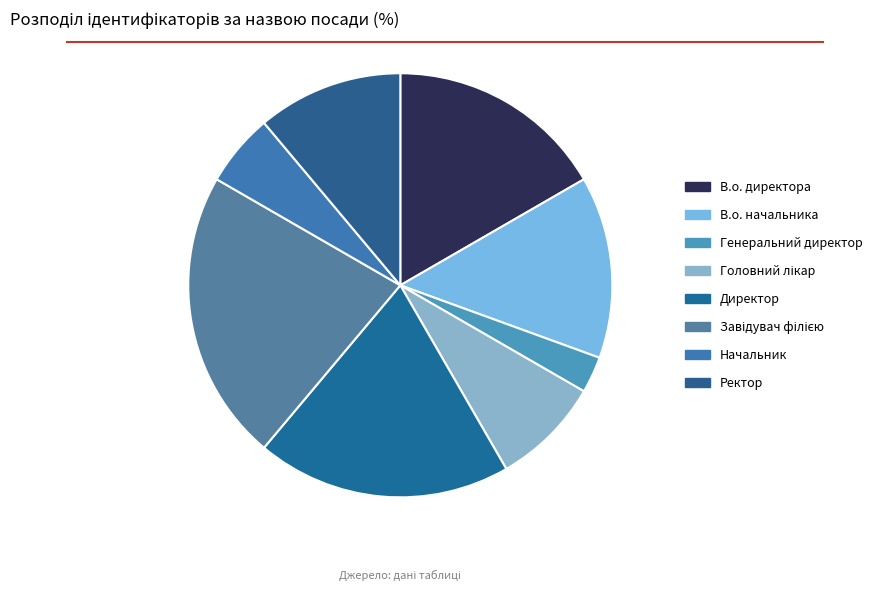

Is there any slice that represents more than half of the pie?

No